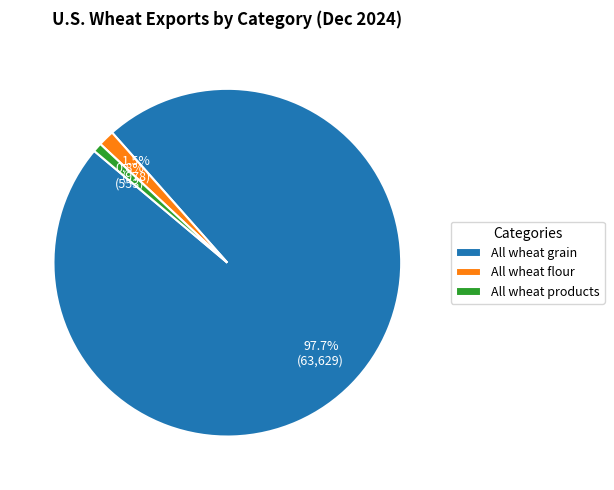

Rank the categories by value from lowest to highest.

All wheat products, All wheat flour, All wheat grain